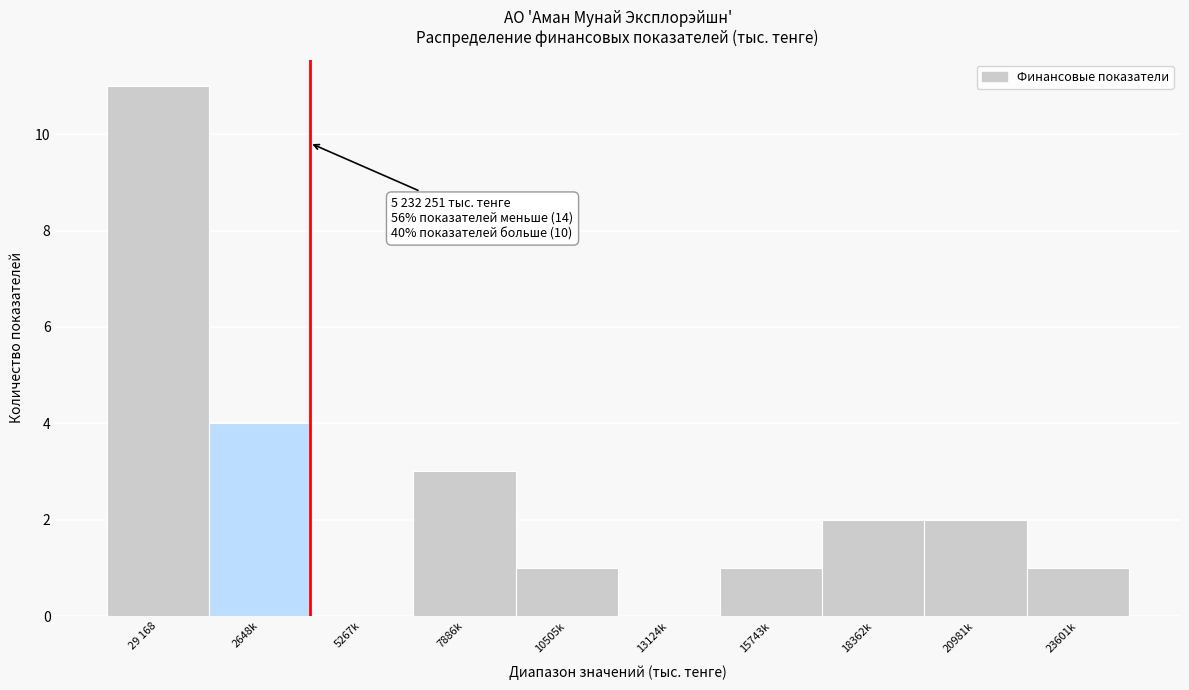

Reading right to left, list all the values displayed in this chart.

23601k=1	20981k=2	18362k=2	15743k=1	13124k=0	10505k=1	7886k=3	5267k=0	2648k=4	29 168=11